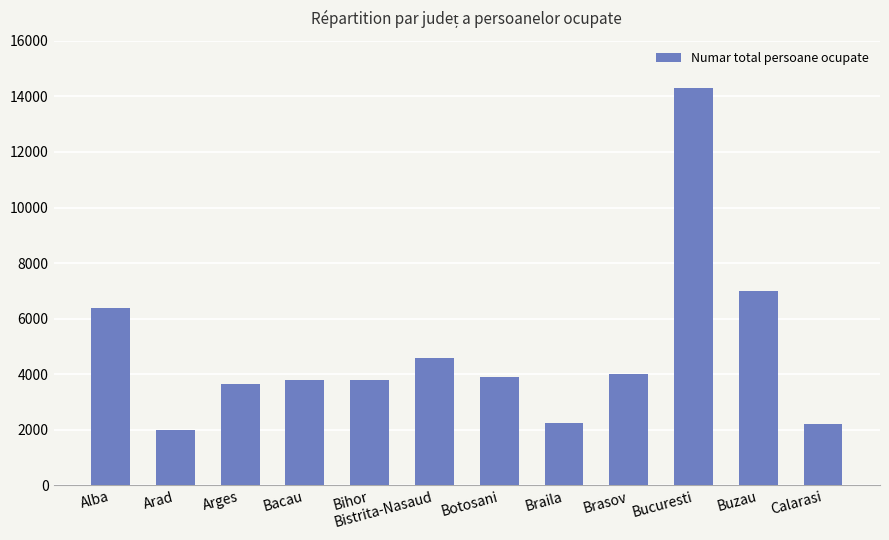

True or false: the data shows 4926 at Arges.

False